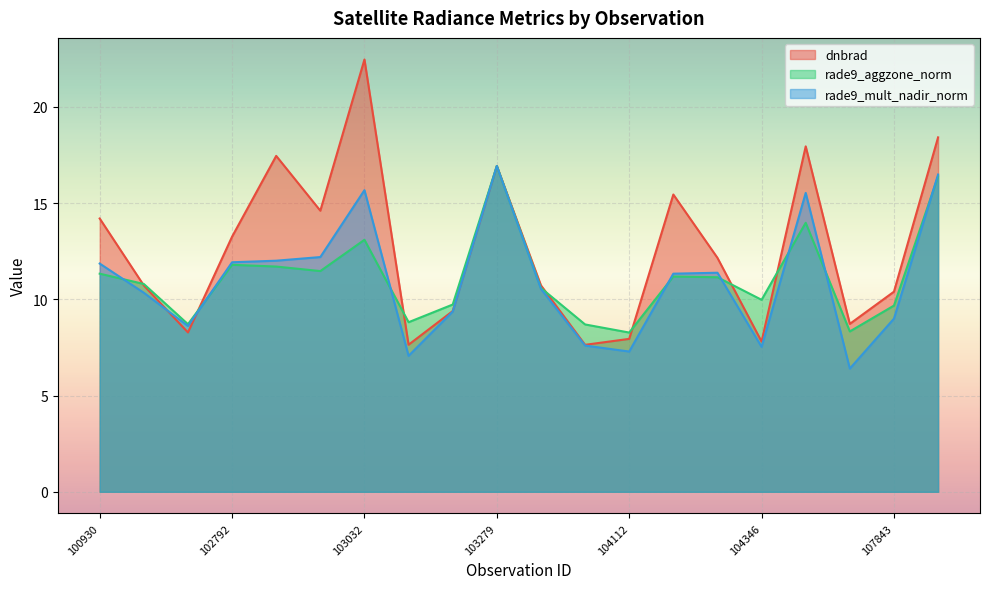

Rank the series at 102792 from lowest to highest value.

rade9_aggzone_norm, rade9_mult_nadir_norm, dnbrad